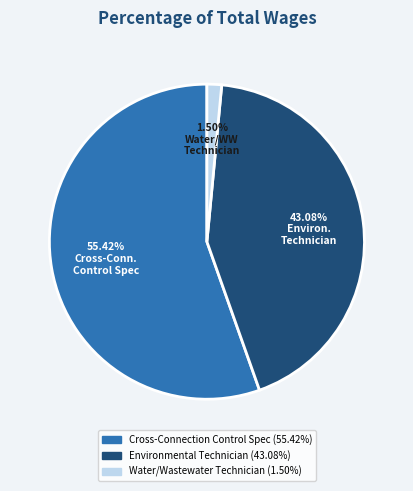

Which has a higher value, Water/Wastewater Technician or Environmental Technician?

Environmental Technician